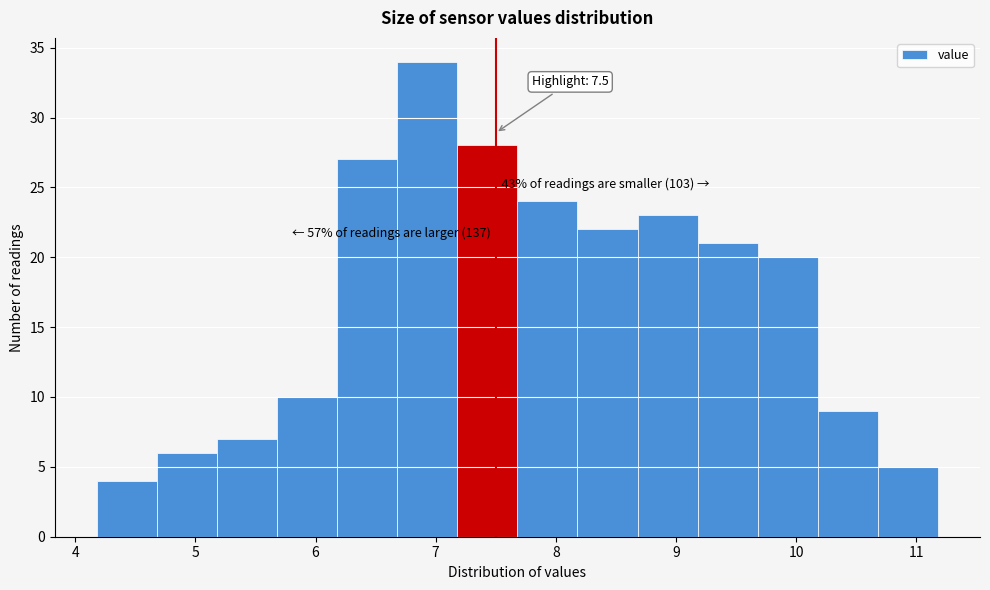

Over which range of the x-axis is the bar tallest?

6.68 to 7.18